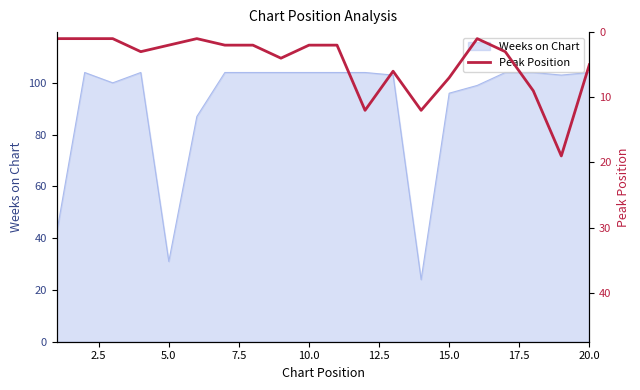

What is the maximum value shown in the chart?

19